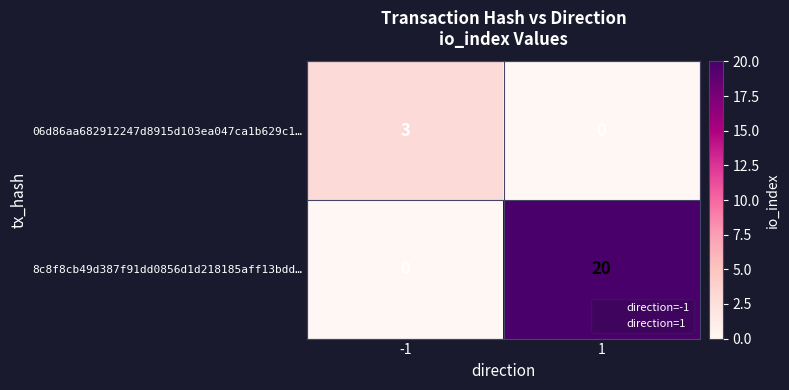

At how many categories does at least one series exceed 11?

1